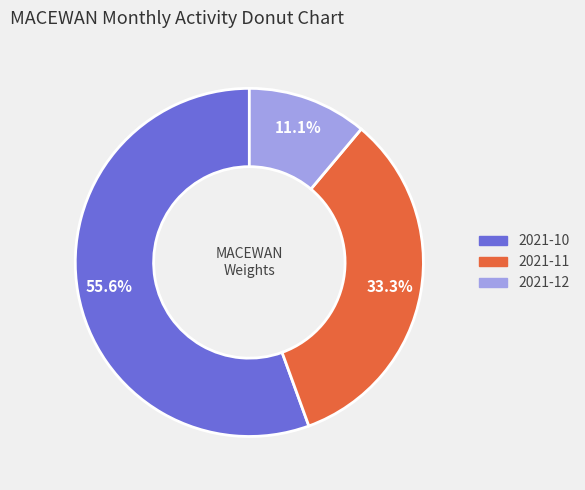

Does 2021-10 account for over 50% of the chart?

Yes